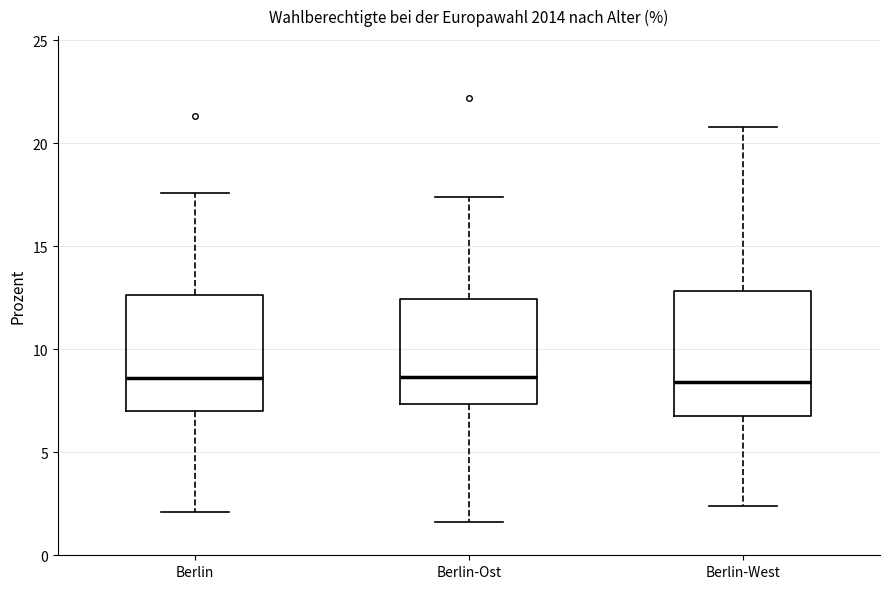

Reading left to right, read every box against the y-axis: the position of its median line, the range the box covers, and the ends of its whiskers. The values are not printed on the chart, so give them approximately, as read against the axis.

Berlin: median 8.5, box 7.0 to 12.5, whiskers 2.0 to 17.5
Berlin-Ost: median 8.5, box 7.5 to 12.5, whiskers 1.5 to 17.5
Berlin-West: median 8.5, box 7.0 to 13.0, whiskers 2.5 to 21.0